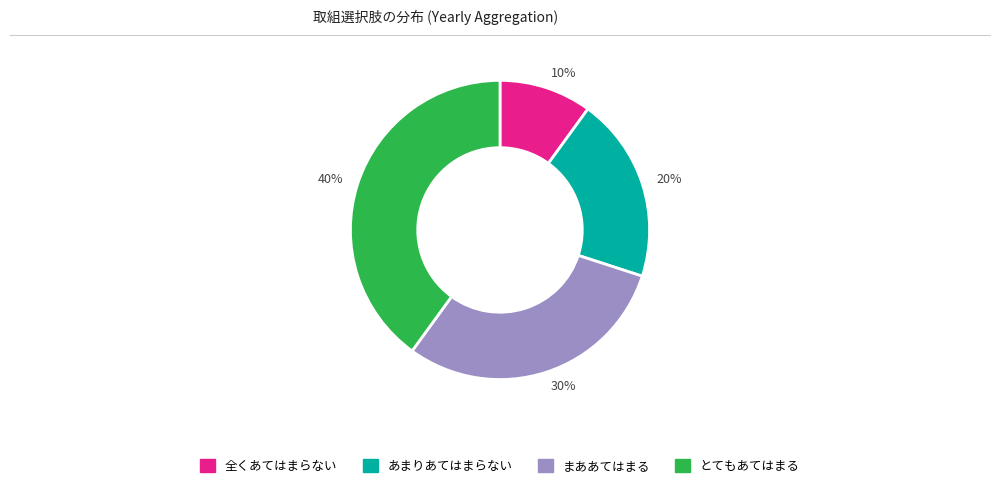

Between 30% and 20%, which is larger?

30%